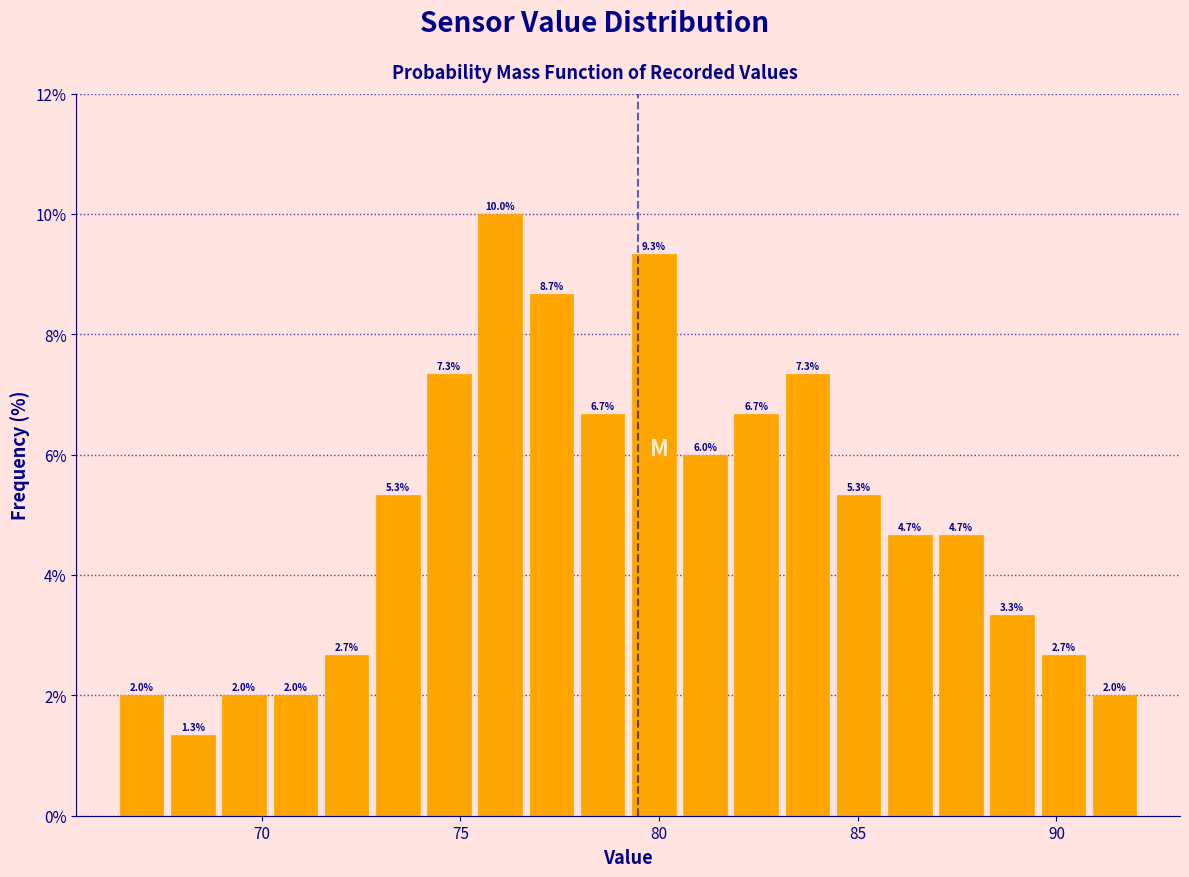

Read against the x-axis, roughly where is the centre of the tallest bar?

76.0